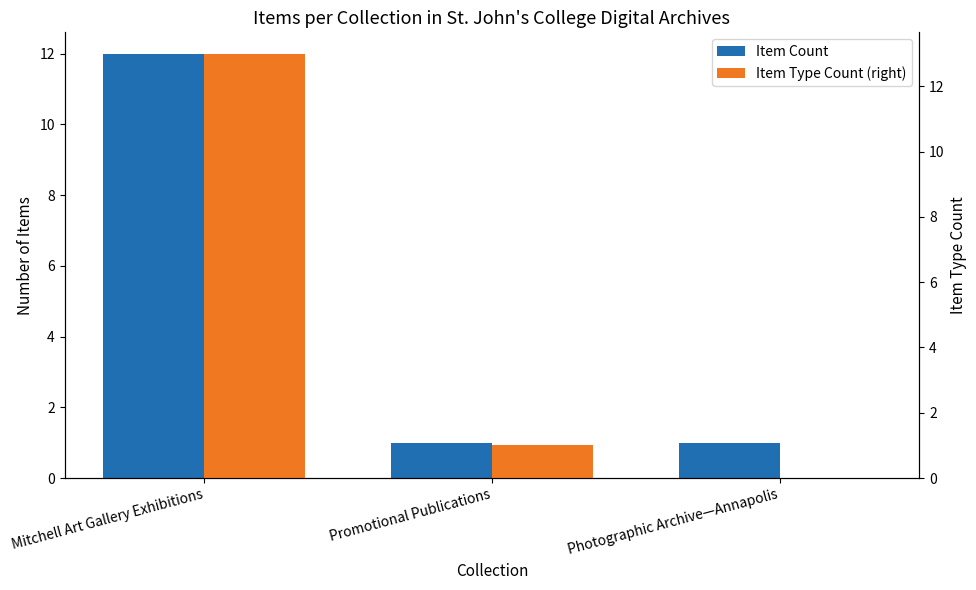

Which series has the largest total across all categories?

Item Count